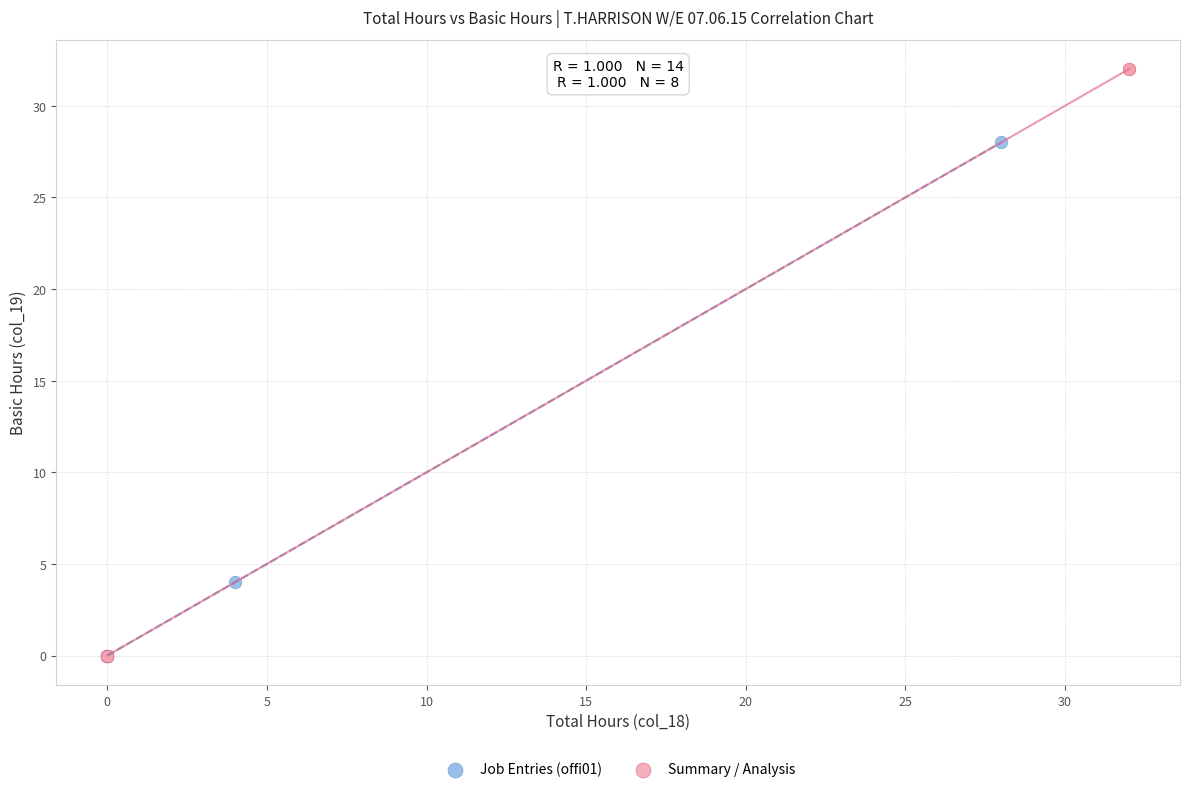

Which series contains the highest Y value?

Summary / Analysis